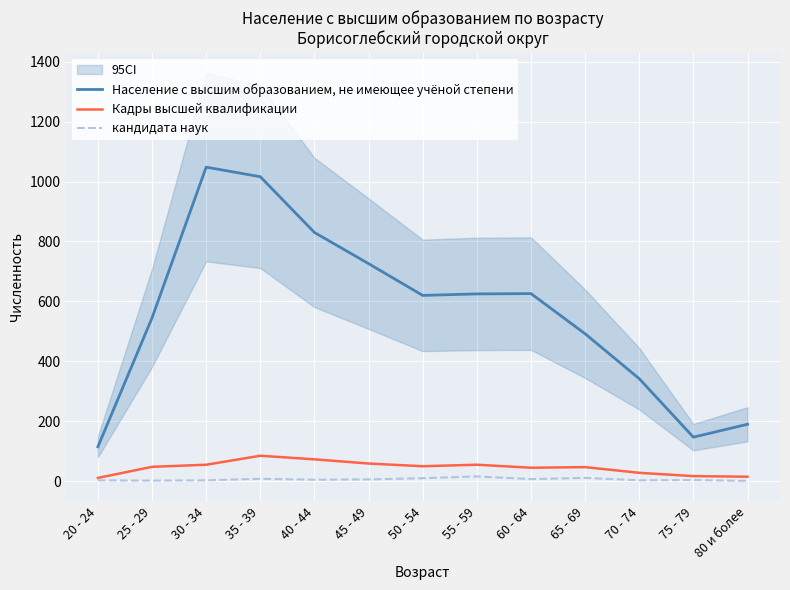

Reading right to left, transcribe all the data shown in this chart.

Население с высшим образованием, не имеющее учёной степени: 190	147	342	492	626	625	620	726	830	1016	1048	545	115
Кадры высшей квалификации: 15	17	28	47	45	55	50	59	73	85	55	48	11
кандидата наук: 1	4	3	11	7	16	10	6	5	8	3	2	3